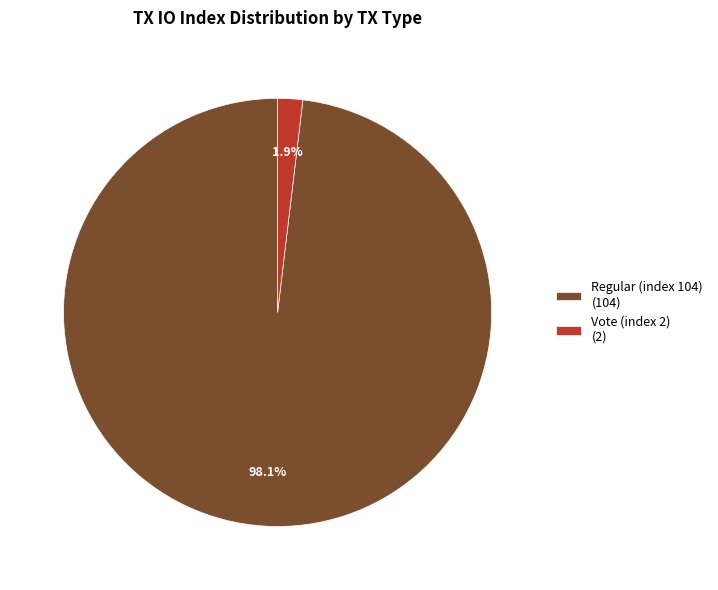

Which slice is the largest?

Regular (index 104)